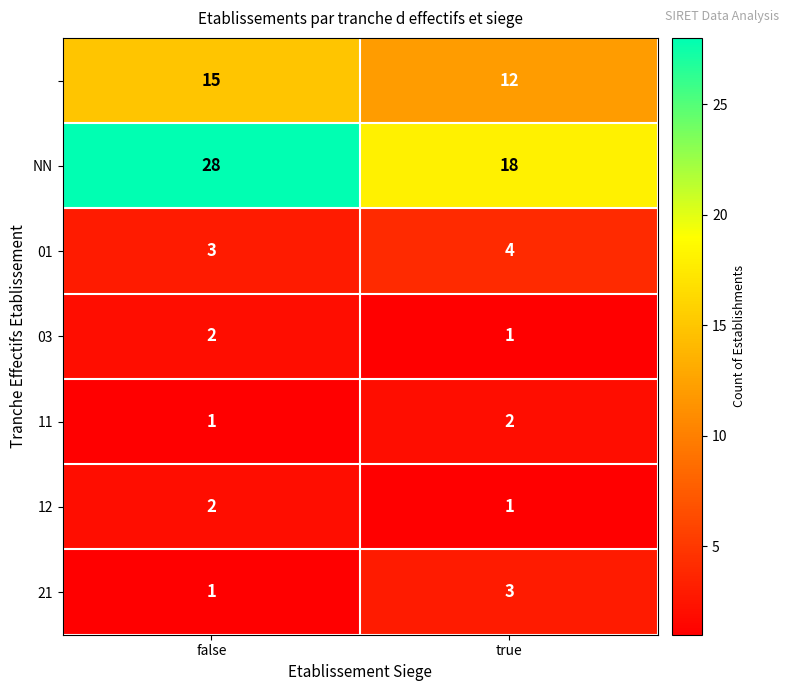

What is the spread (max minus min) of values at true?

17